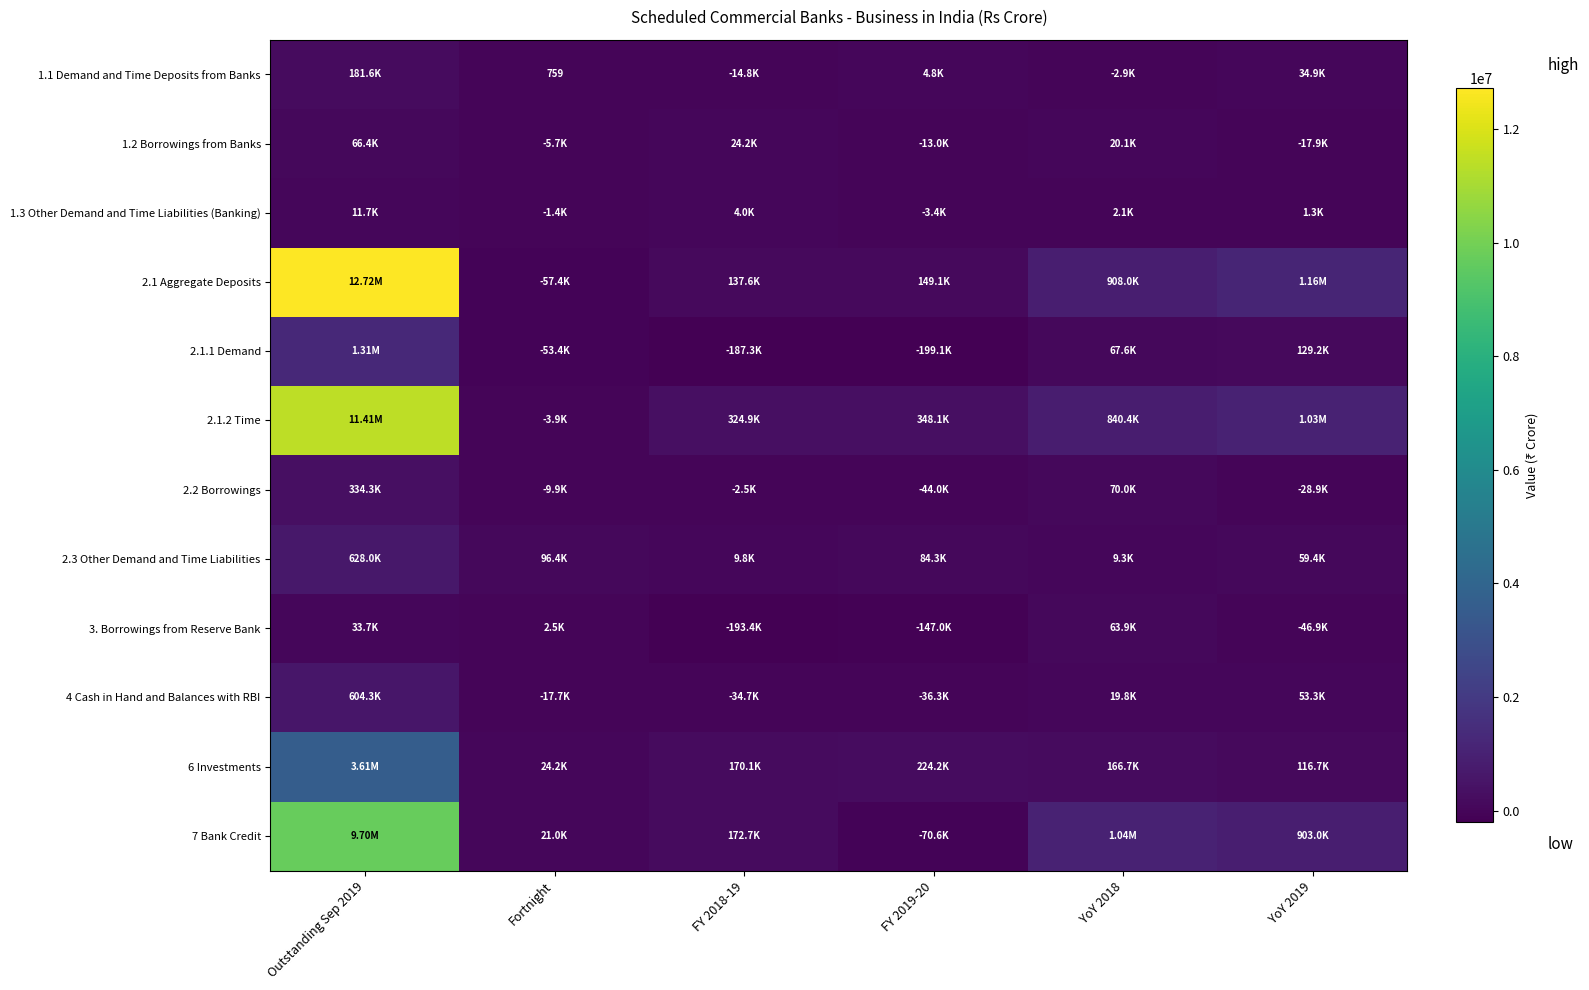

The 2.3 Other Demand and Time Liabilities series shows 21910 at FY 2019-20. True or false?

False